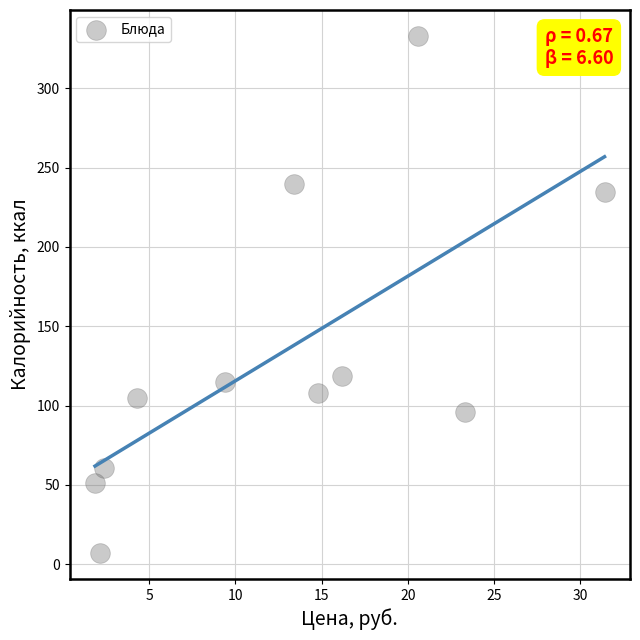

What is the average X value?

12.7